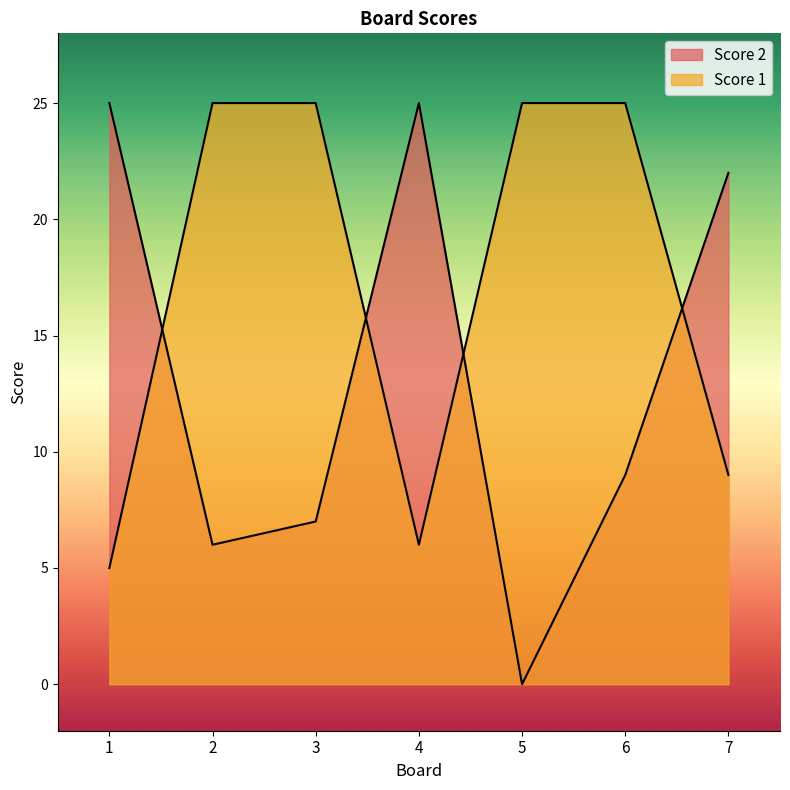

Which series has the widest spread of values?

Score 2